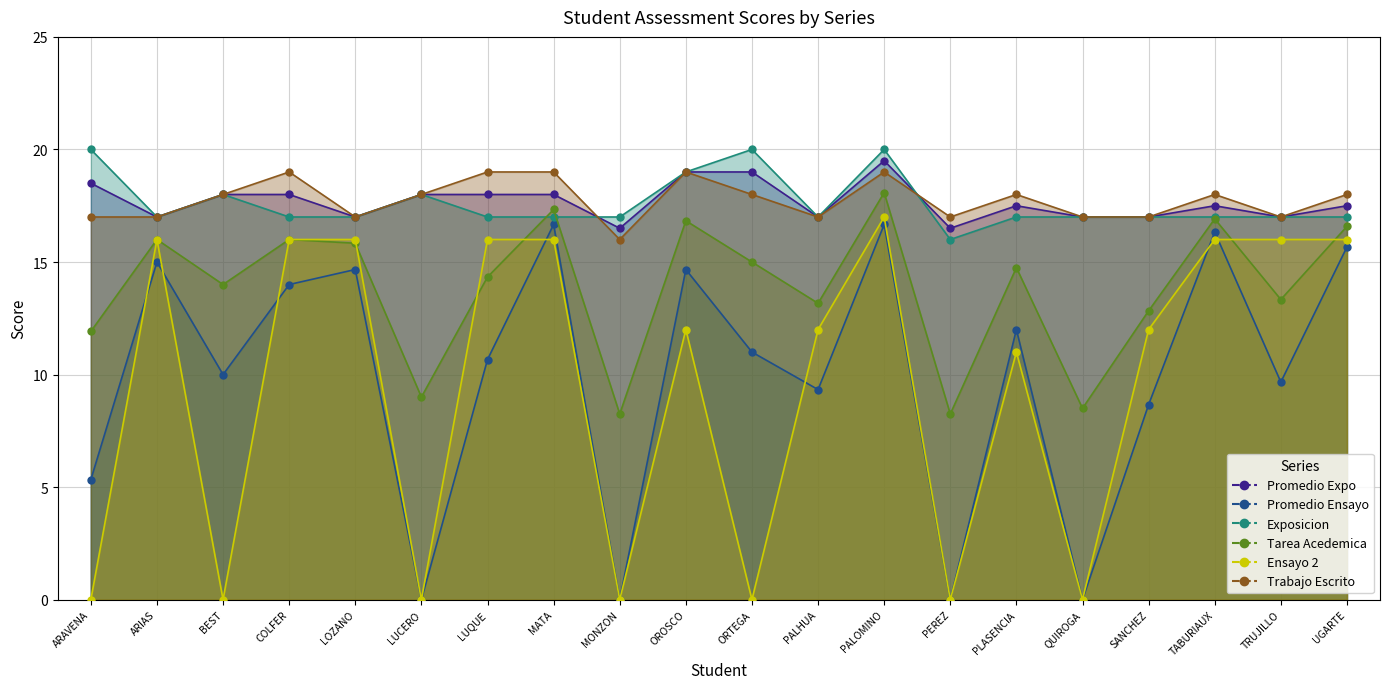

What is the maximum value for Promedio Expo?

19.5